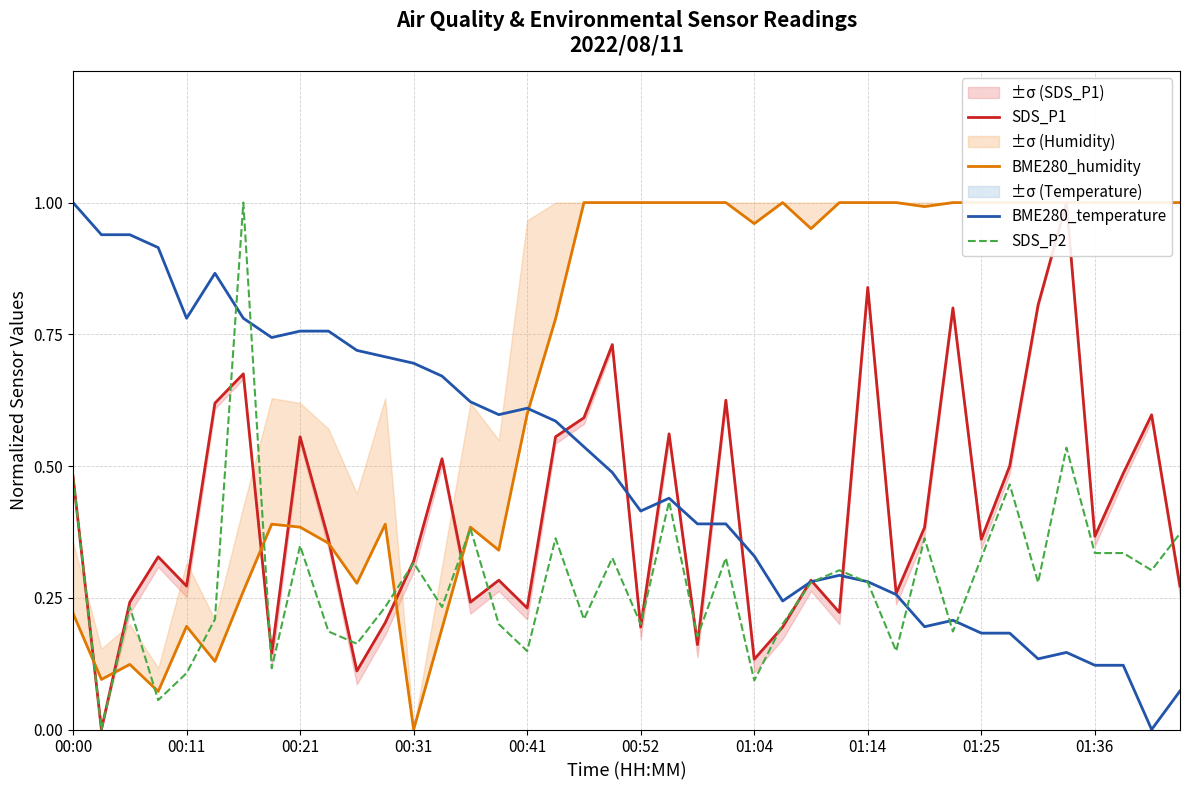

The SDS_P2 series shows 0.2 at 00:21. True or false?

False